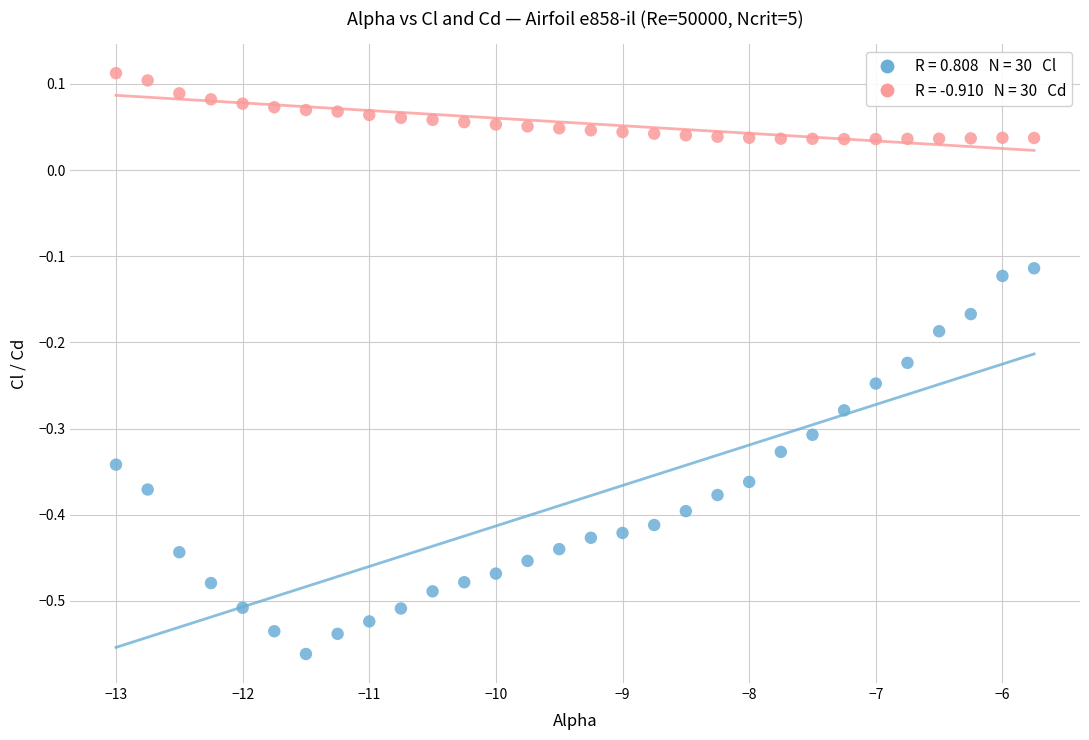

Across all data points, what is the range of Y values (max minus min)?

0.7